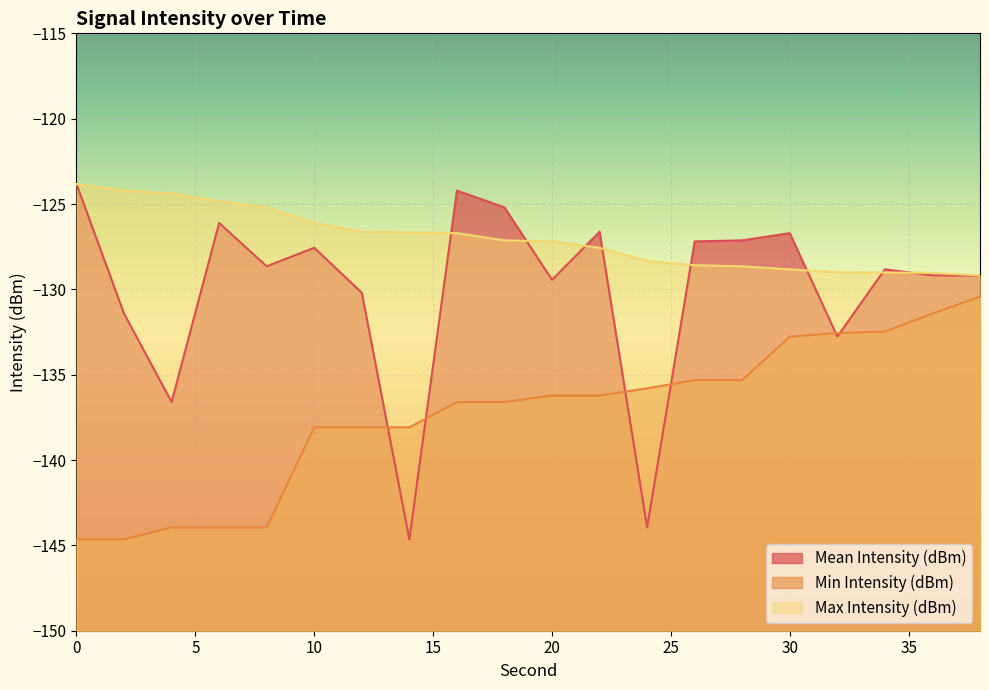

What is the value of the Max Intensity (dBm) point at the 7th from the left?

-126.6